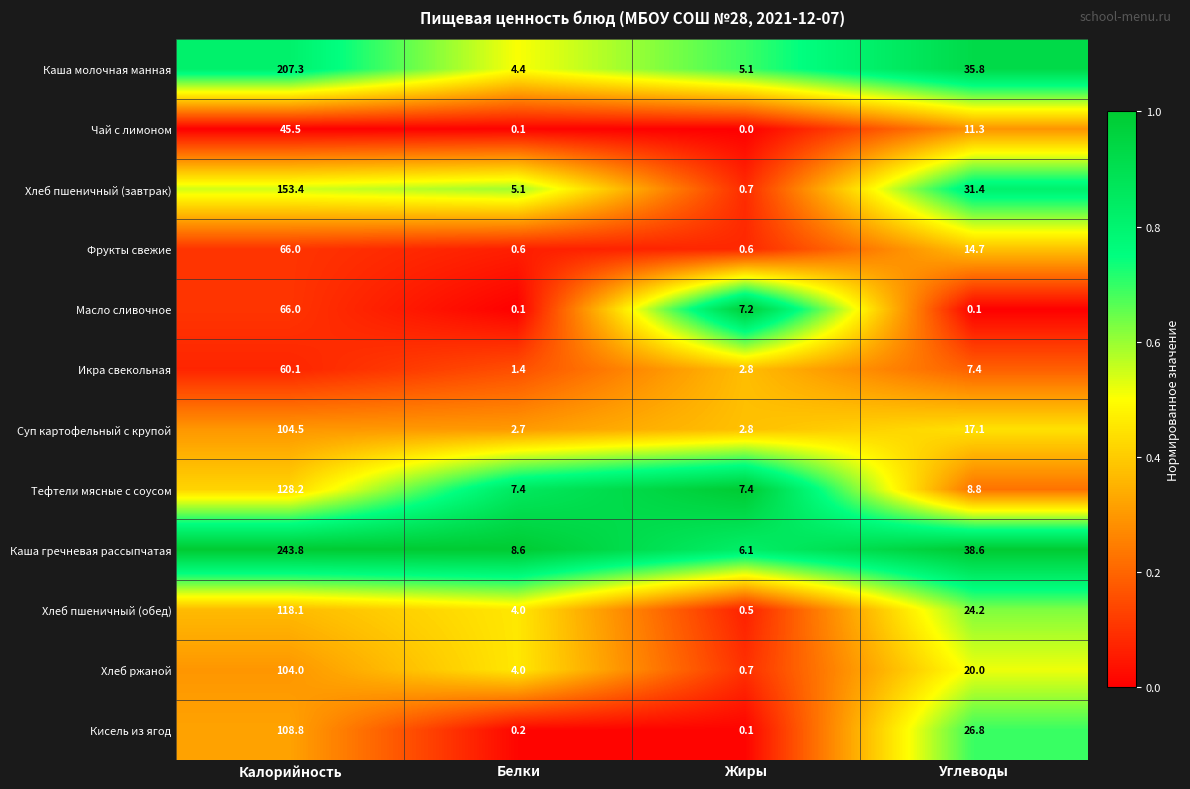

The Хлеб пшеничный (обед) series shows 37.8 at Углеводы. True or false?

False